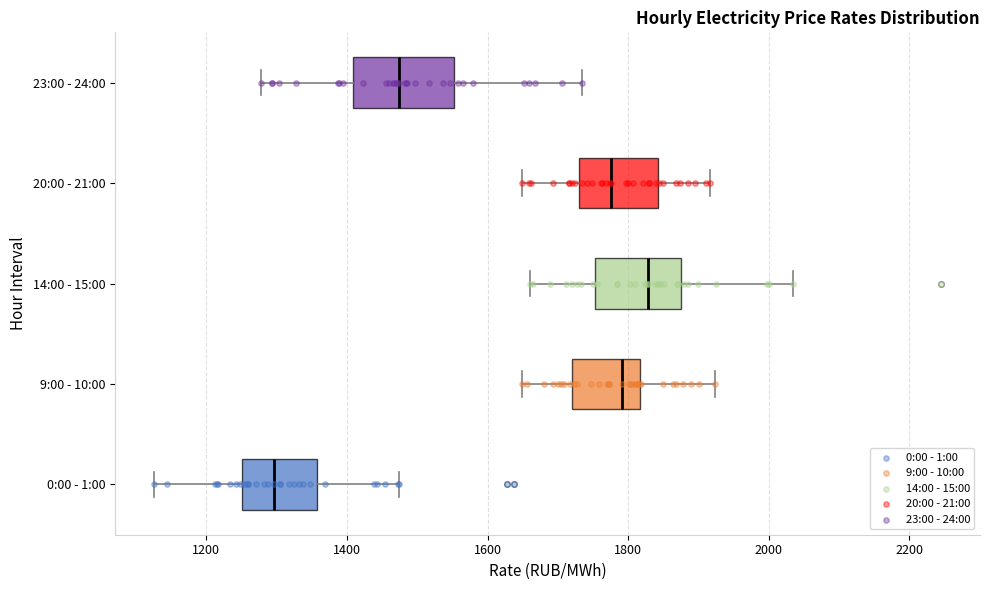

Reading bottom to top, transcribe this box plot: for each box, give where its median line is, the range the box spans, and where its two whiskers end, as read against the x-axis. The values are not printed on the chart, so give them approximately, as read against the axis.

0:00 - 1:00: median 1300, box 1260 to 1360, whiskers 1120 to 1480
9:00 - 10:00: median 1800, box 1720 to 1820, whiskers 1640 to 1920
14:00 - 15:00: median 1820, box 1760 to 1880, whiskers 1660 to 2040
20:00 - 21:00: median 1780, box 1720 to 1840, whiskers 1640 to 1920
23:00 - 24:00: median 1480, box 1400 to 1560, whiskers 1280 to 1740